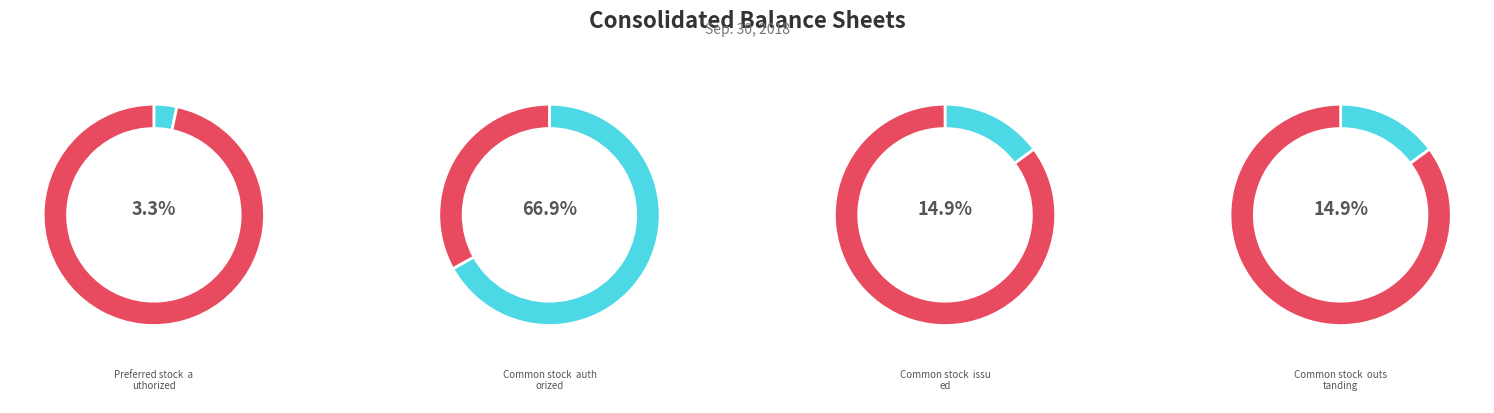

What is the total percentage of Common stock, shares issued and Common stock, shares outstanding?

29.7%